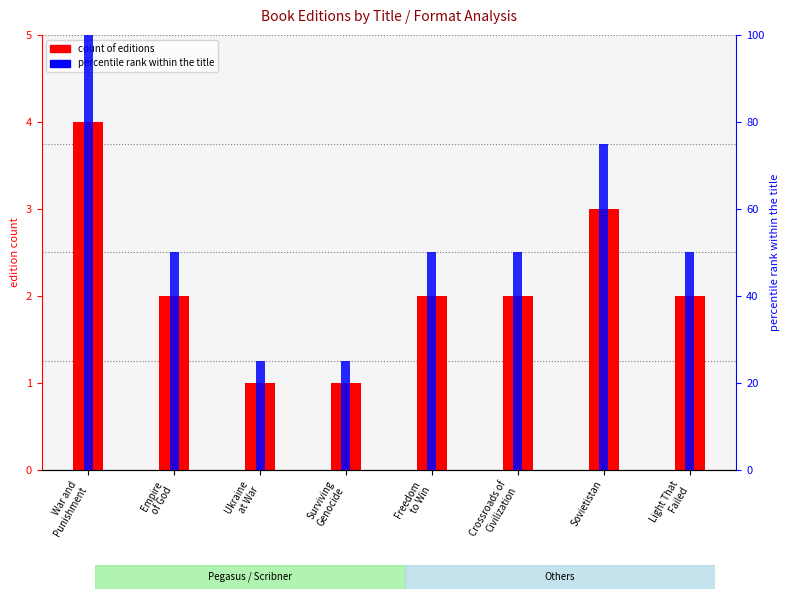

Reading left to right, list all the values displayed in this chart.

count of editions: 4	2	1	1	2	2	3	2
percentile rank within the title: 100	50	25	25	50	50	75	50